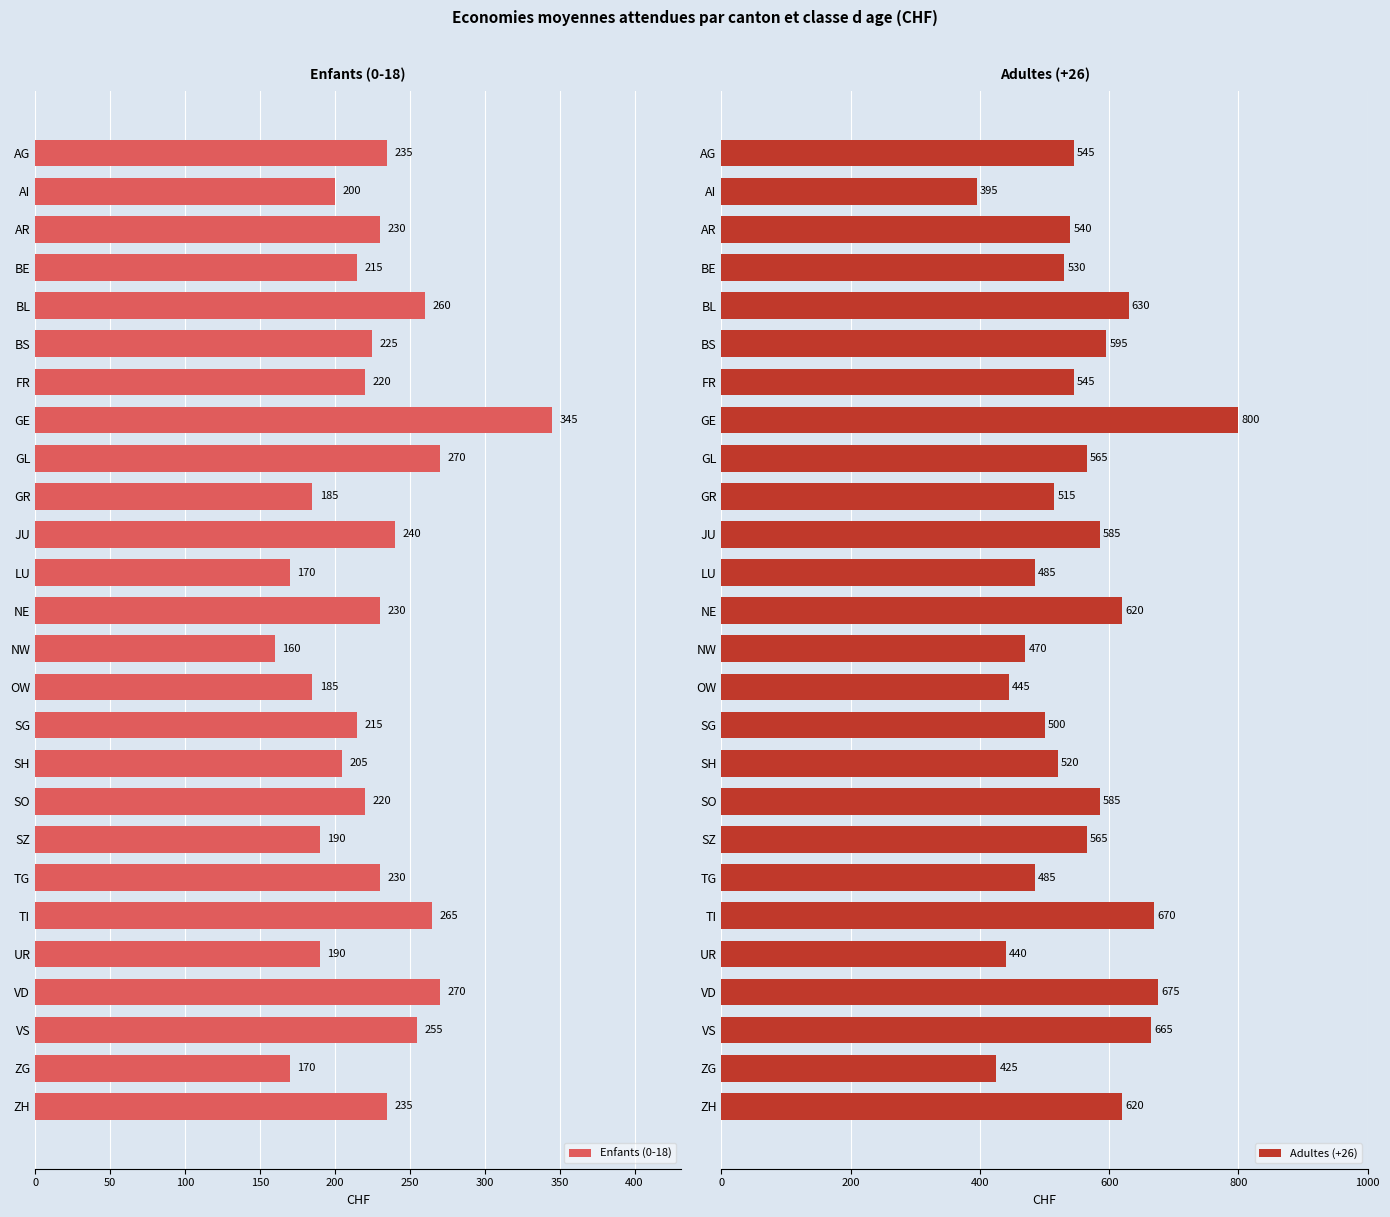

What value does the Adultes (+26) series have at AR, to the nearest 10?

540